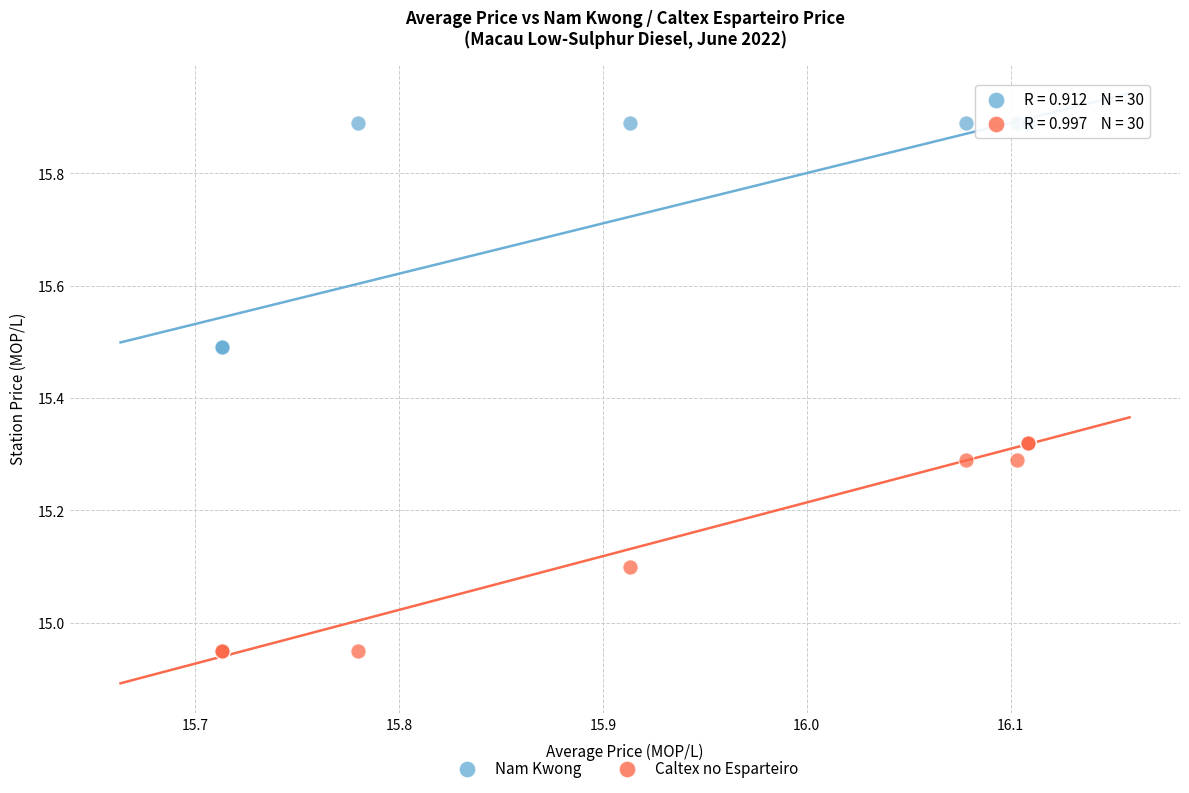

Which series reaches the minimum Y coordinate?

Caltex no Esparteiro